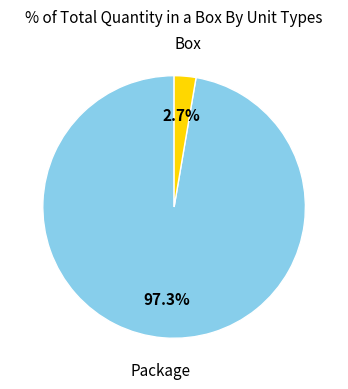

What is the largest slice in the pie chart?

Package